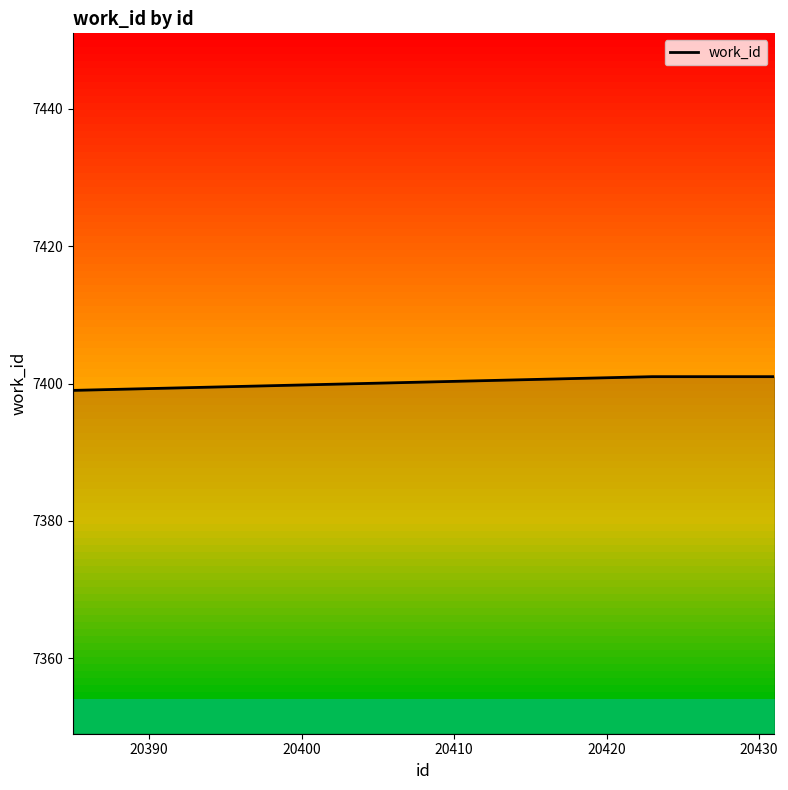

What is the difference between the second highest and minimum values?

2